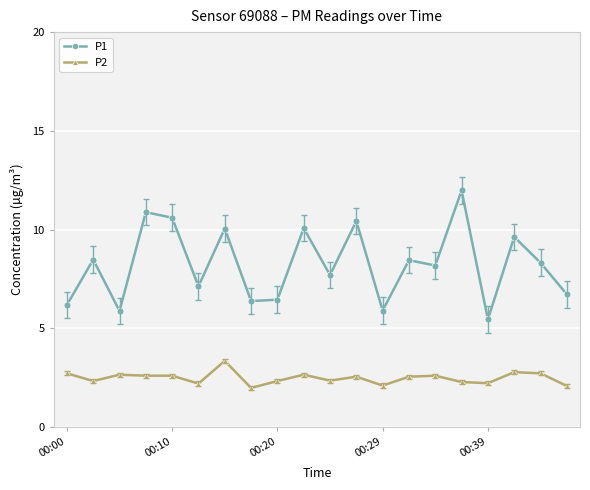

True or false: P2 has more than 0 interior local peaks.

True